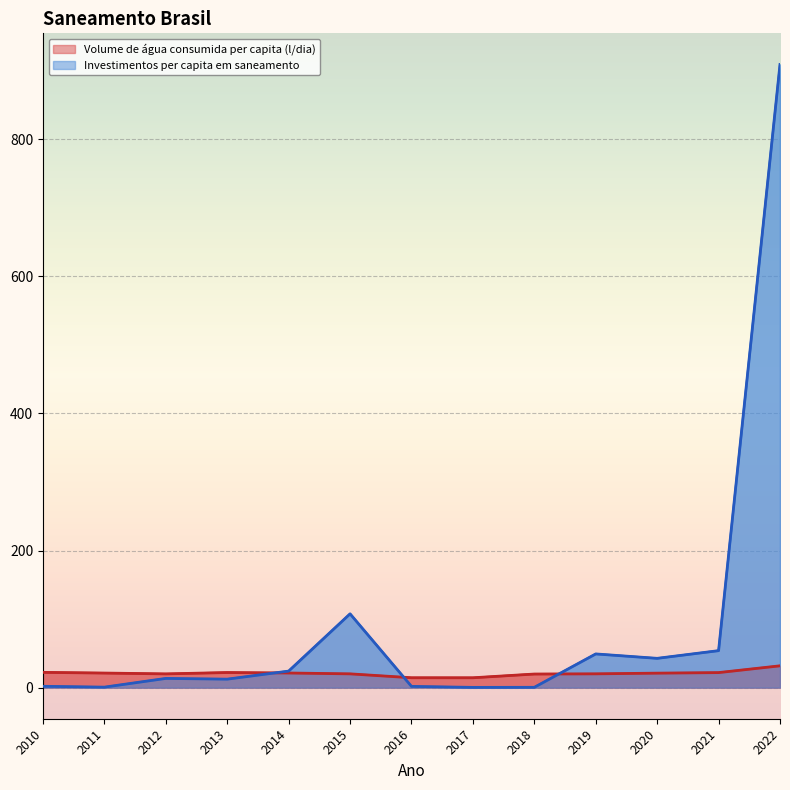

The value of Investimentos per capita em saneamento at 2021 is 53.9. True or false?

True